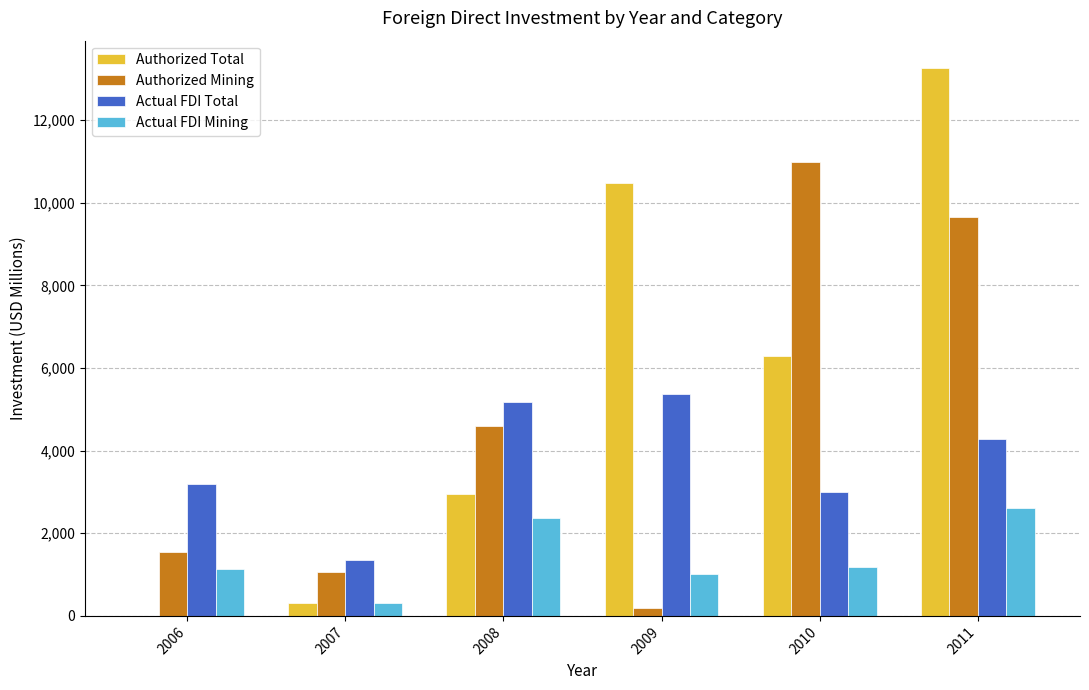

What is the total value across all series at 2006?

5862.3